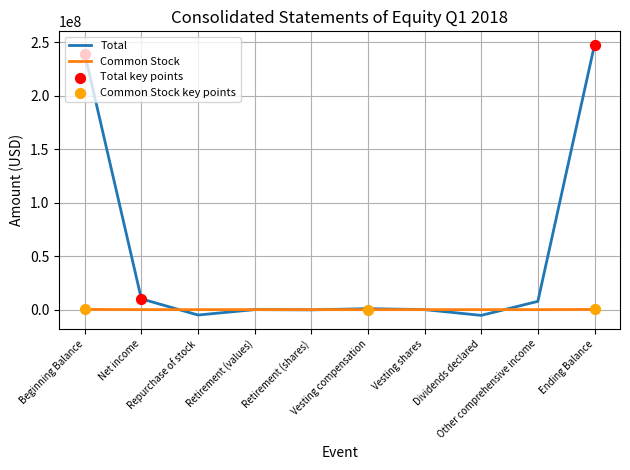

What is the total value across all series at Dividends declared?

-5380000